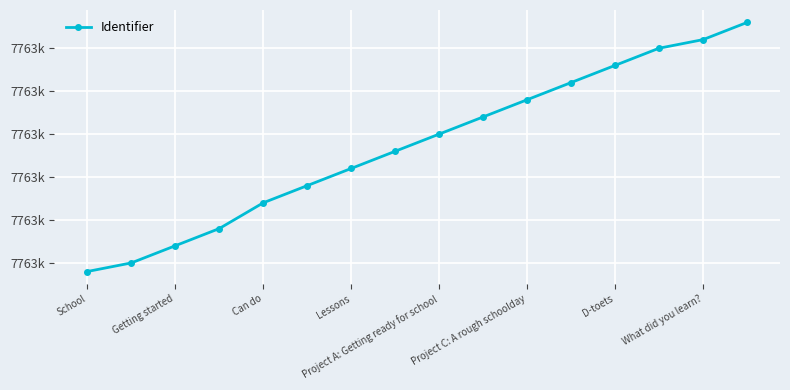

List the labels in order of value, smallest first.

School, Getting started, Can do, Lessons, Project A: Getting ready for school, Project C: A rough schoolday, D-toets, What did you learn?, 8, 9, 10, 11, 12, 13, 14, 15